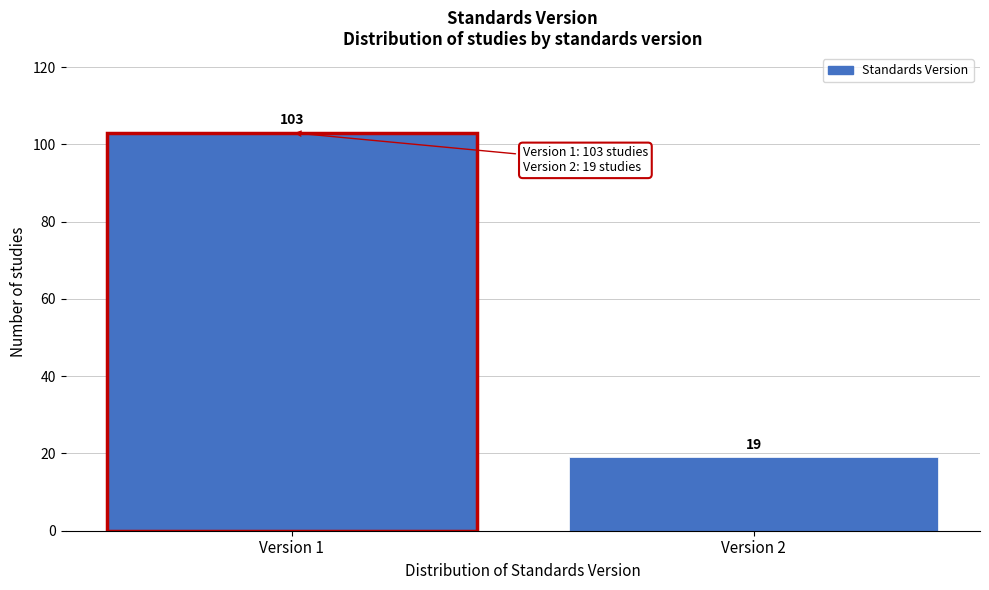

Reading left to right, extract all data points from this chart.

103	19